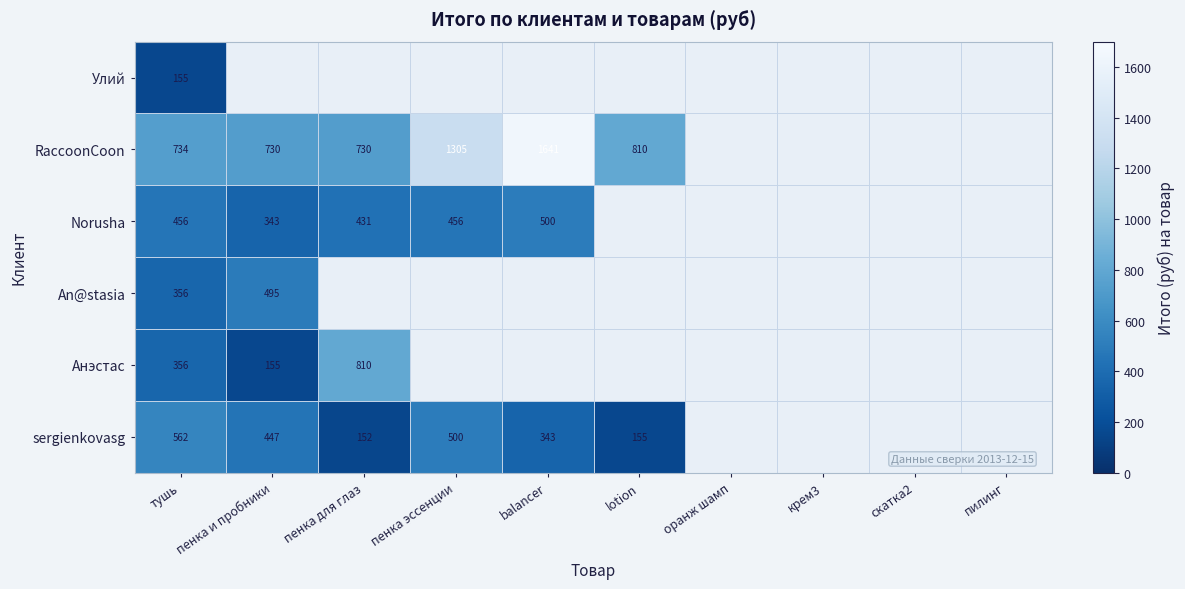

Rank the series at тушь from highest to lowest value.

RaccoonCoon, sergienkovasg, Norusha, An@stasia, Анэстас, Улий